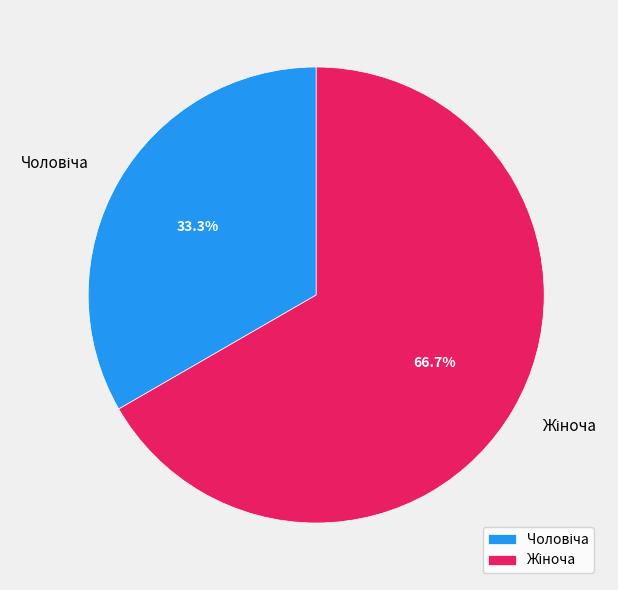

Does any single category account for the majority?

Yes